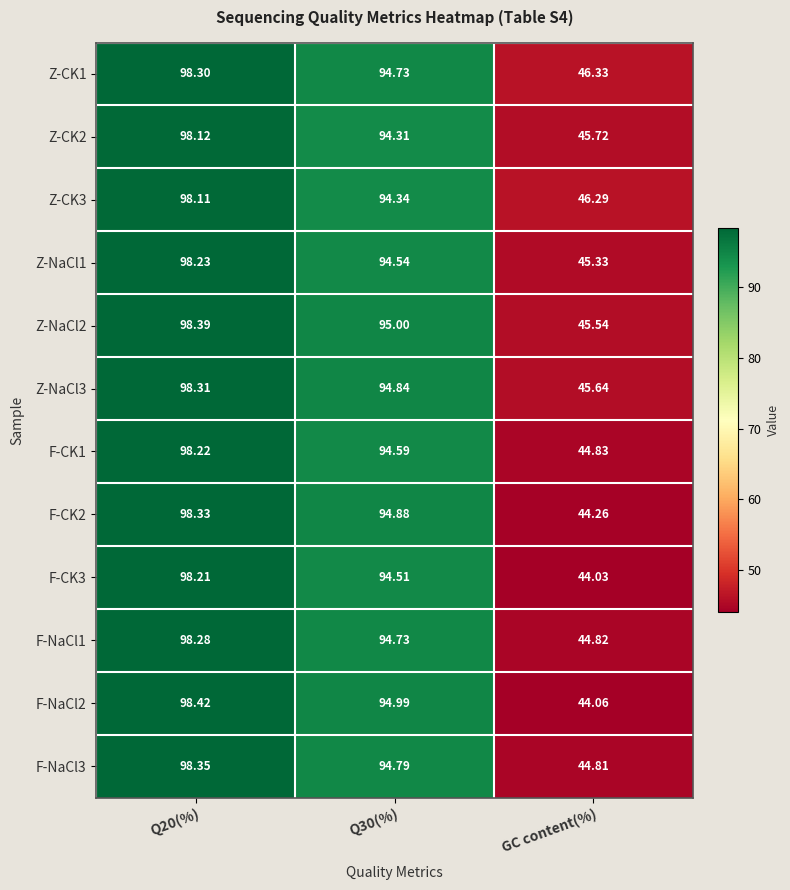

Is the value of F-CK3 at GC content(%) greater than the value of F-CK2 at Q20(%)?

No